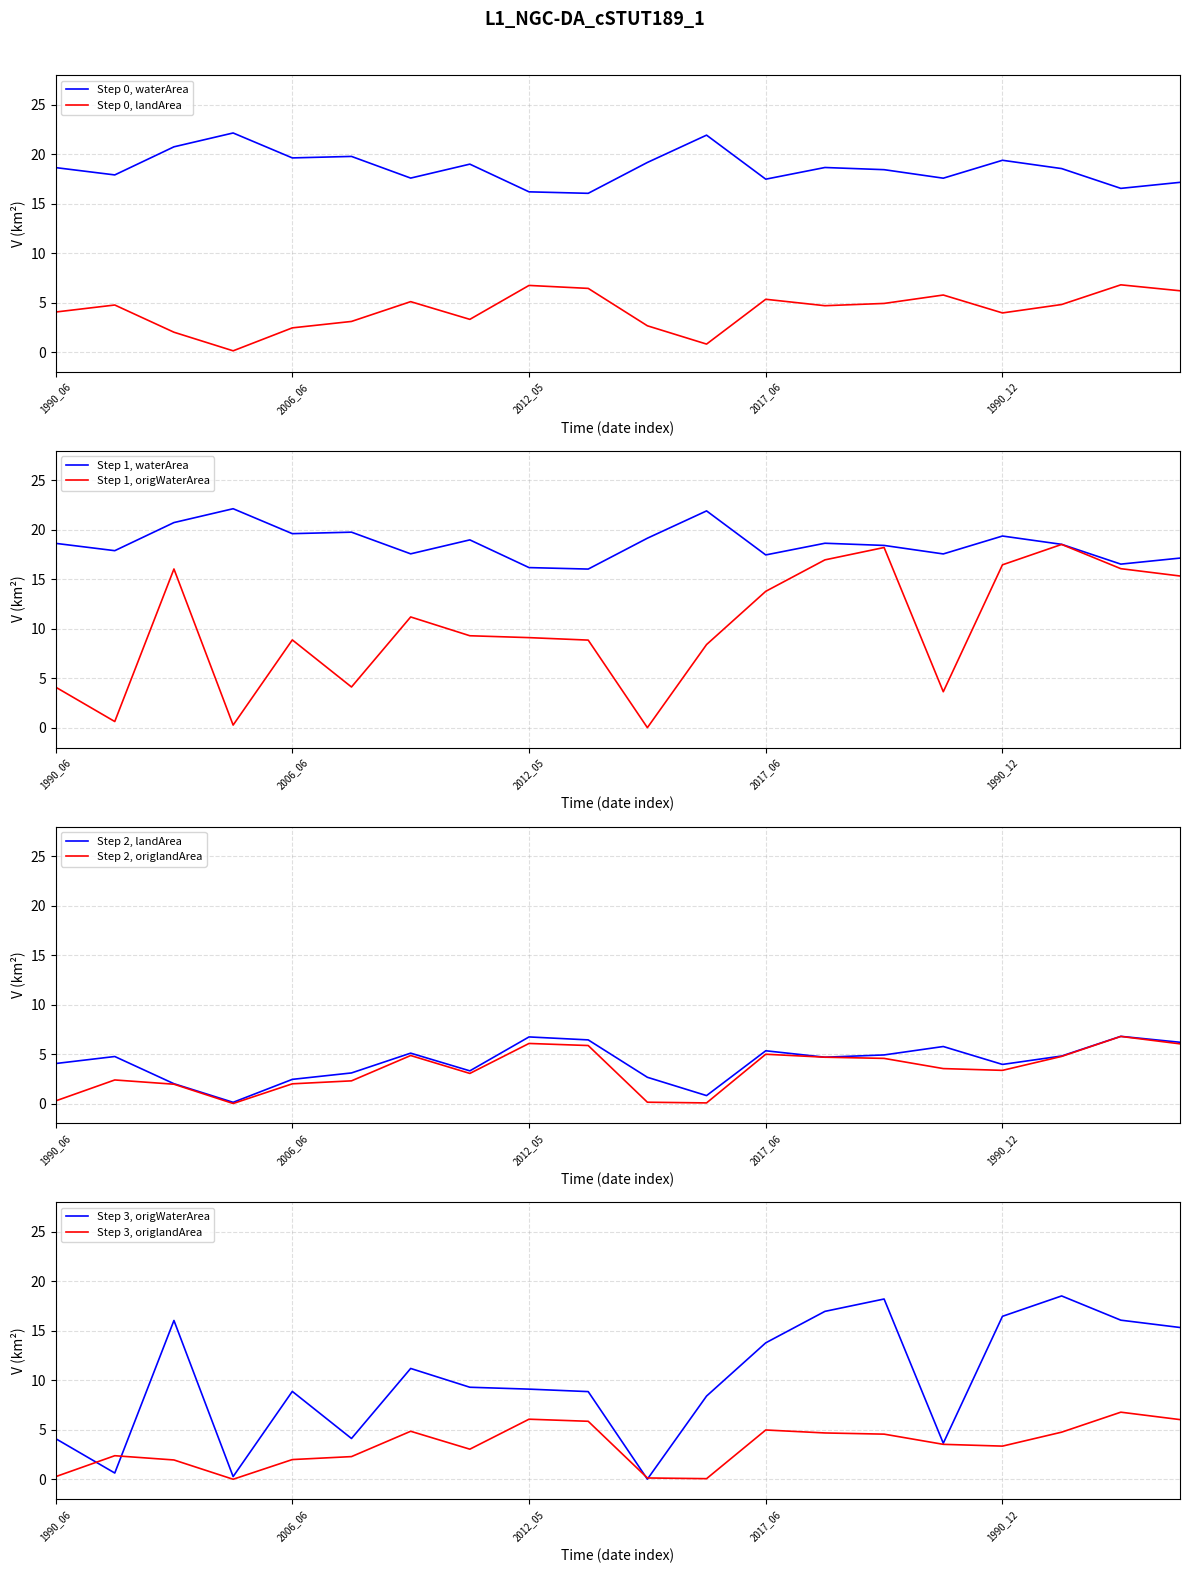

Between 1990_06 and 1988_12, which series saw the biggest shift?

origWaterArea